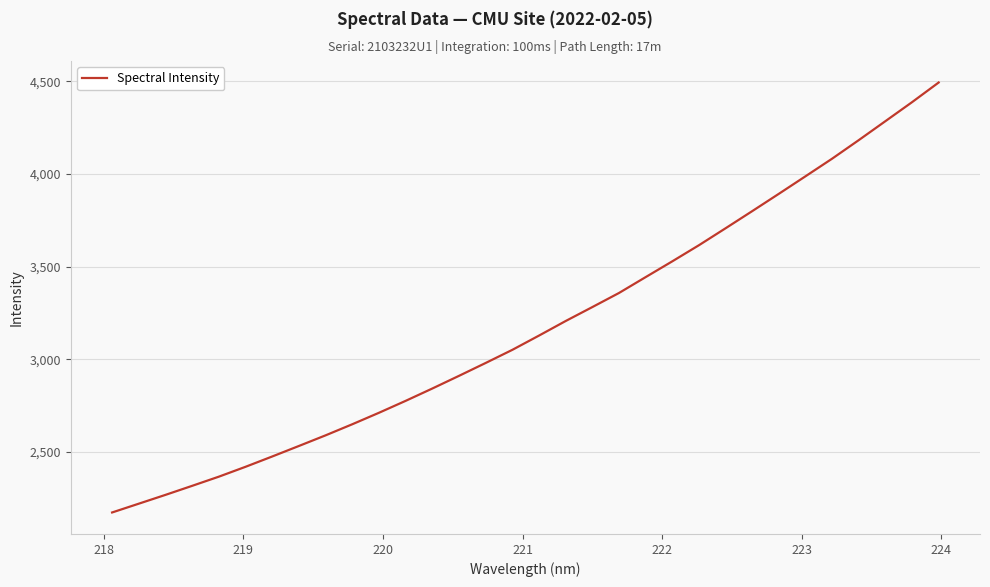

What is the greatest value displayed?

4492.7